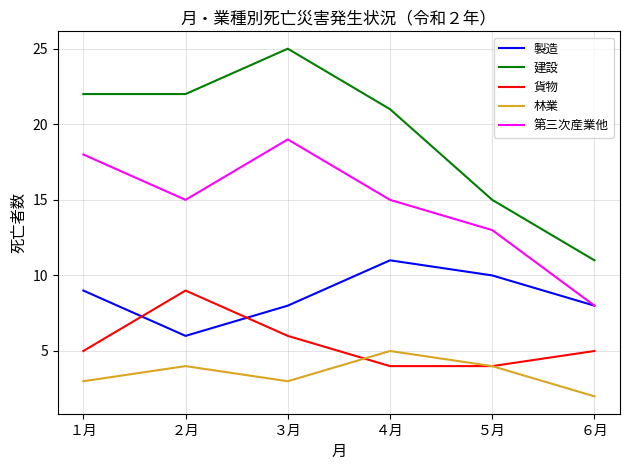

The 林業 series shows 3 at １月. True or false?

True